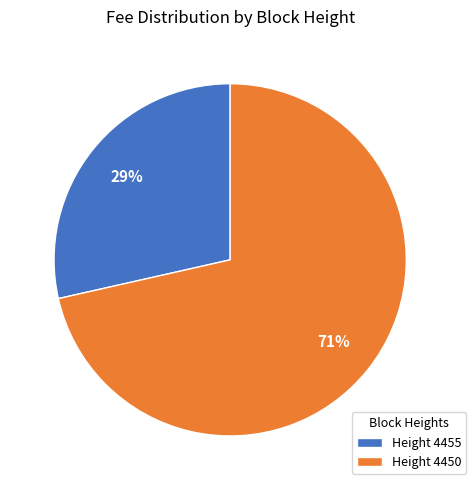

Is it true that Height 4450 is 79% of the pie?

False